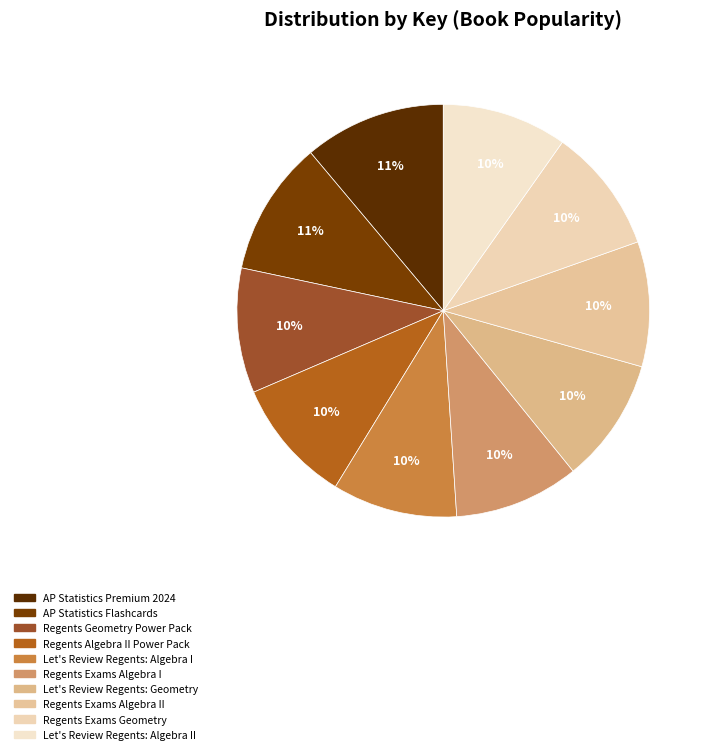

Which category has the smallest portion of the pie?

Regents Exams Geometry